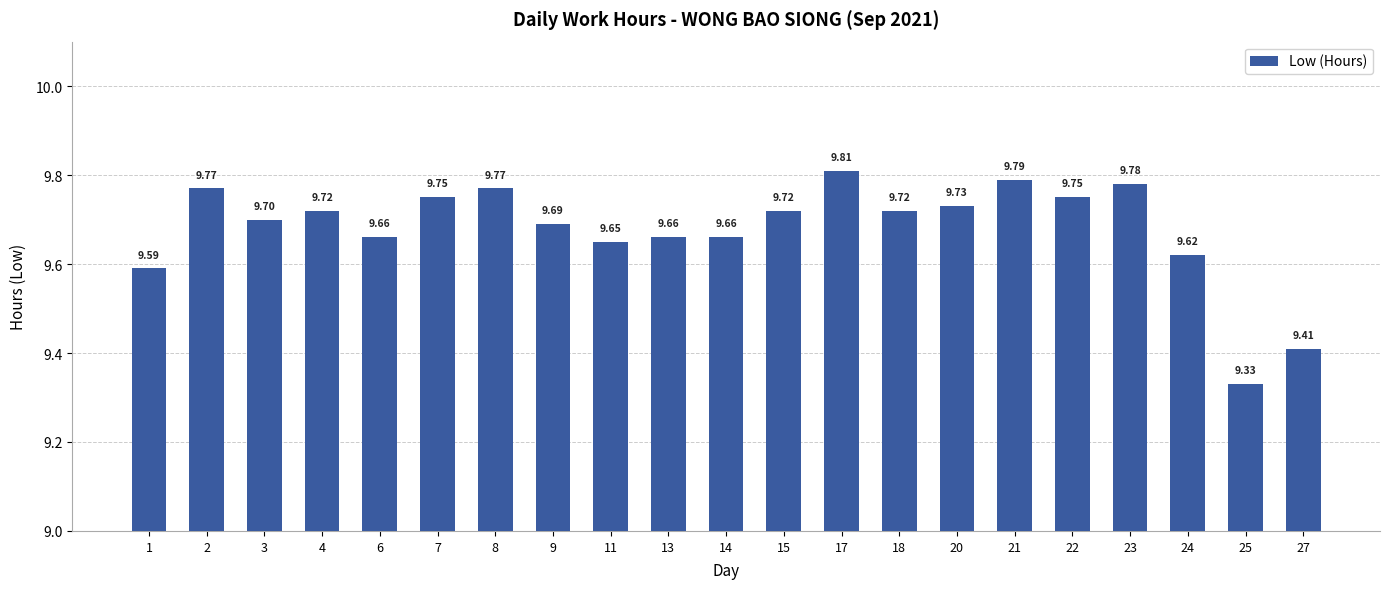

Are the bars horizontal?

No